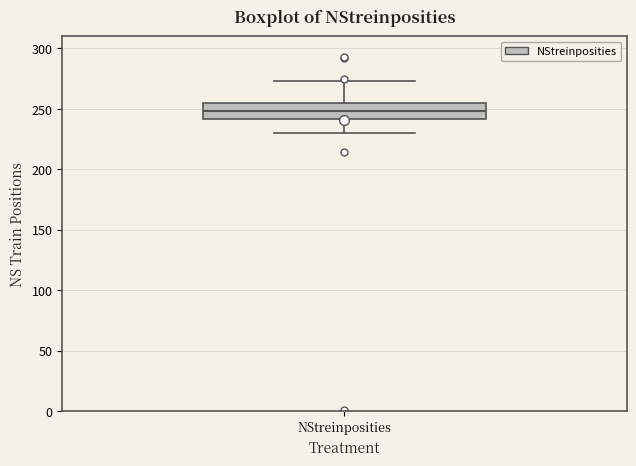

Read this box plot against the y-axis: the position of the median line, the range covered by the box, and the ends of both whiskers. The values are not printed on the chart, so give them approximately, as read against the axis.

median 250, box 240 to 255, whiskers 230 to 275